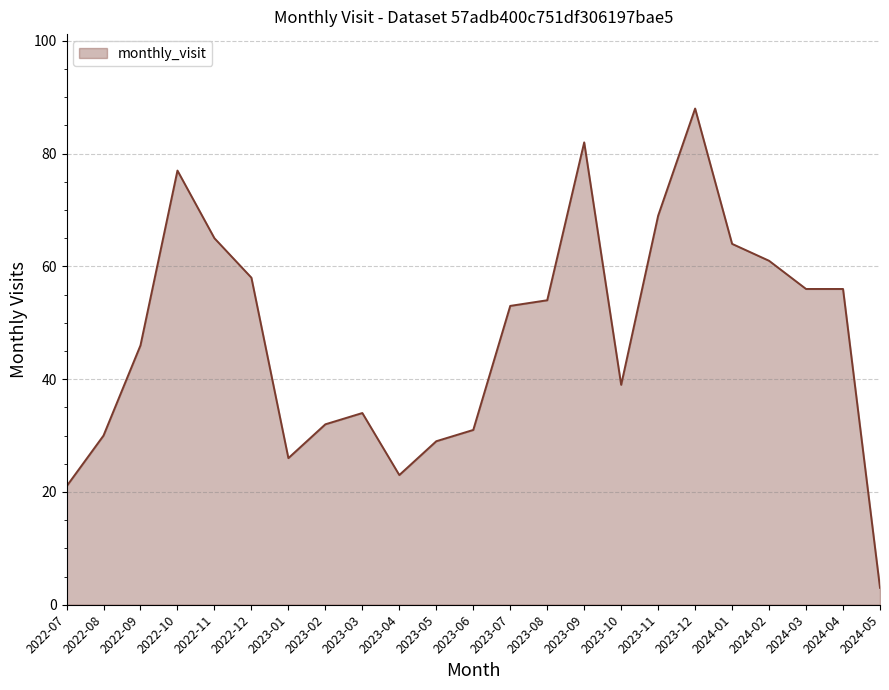

What is the ratio of the value at 2023-05 to the value at 2024-02?

0.5